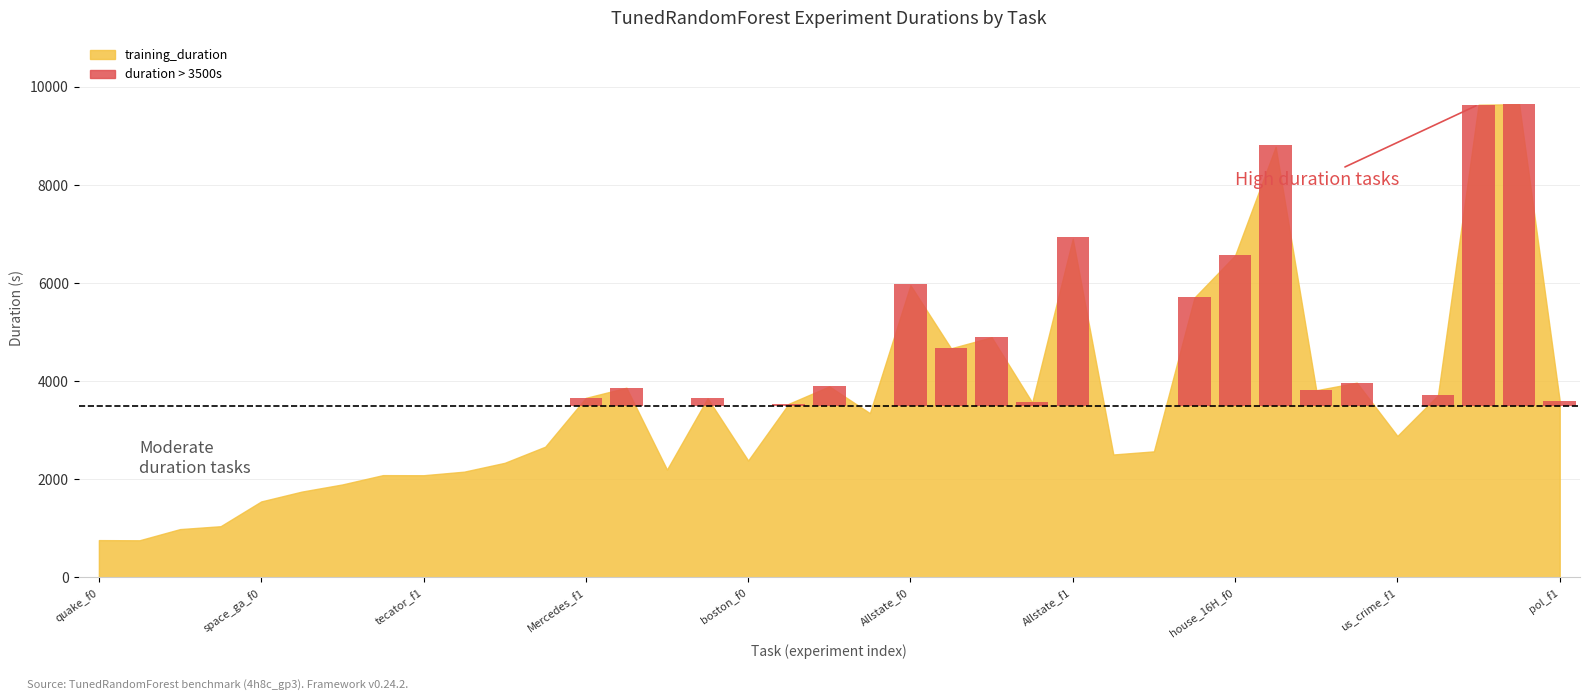

Read the training_duration value at 9.

2153.2